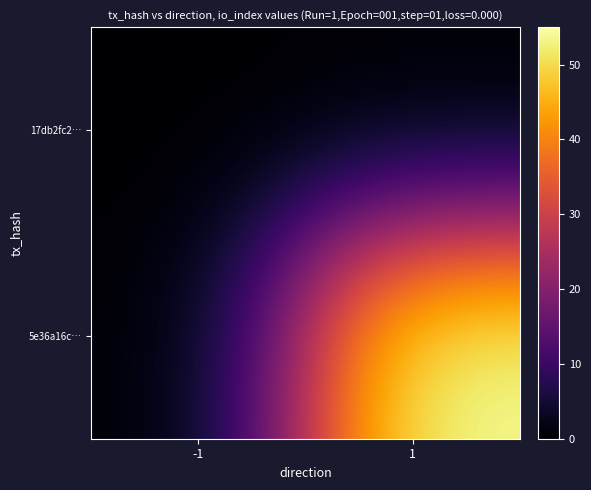

Which series has the largest total across all categories?

5e36a16c…